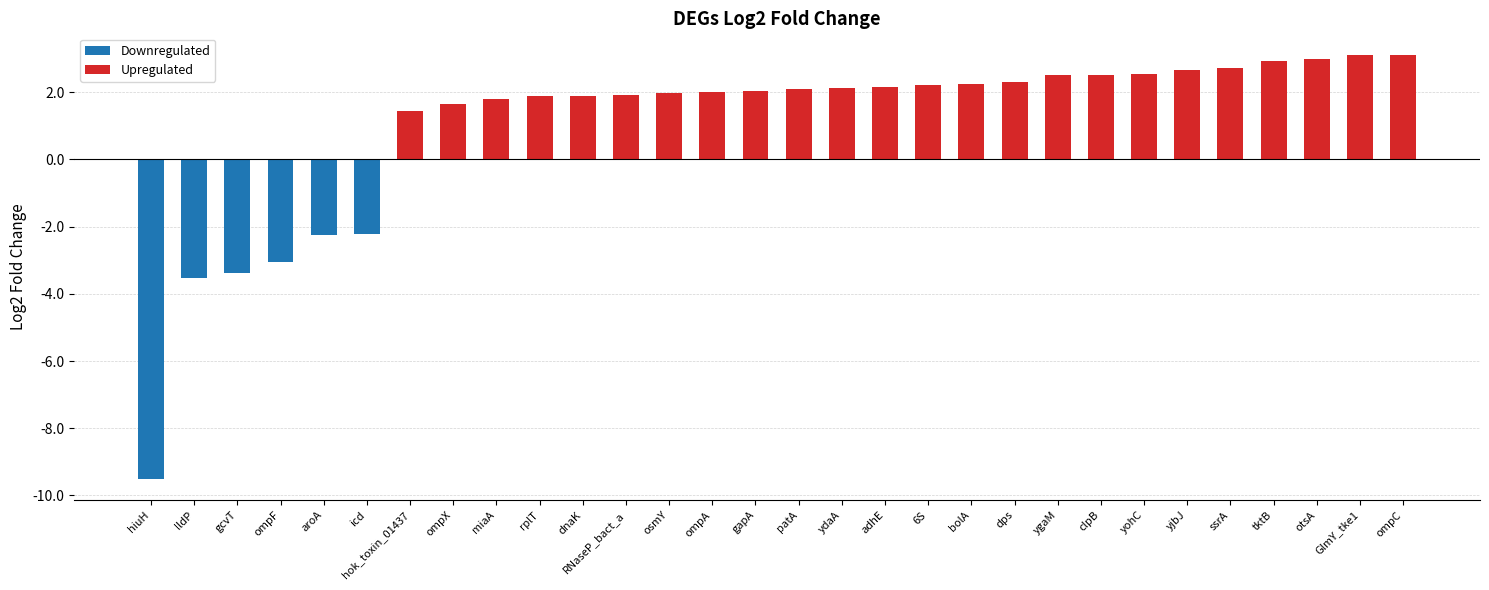

What is the label of the 21st bar from the right?

rplT